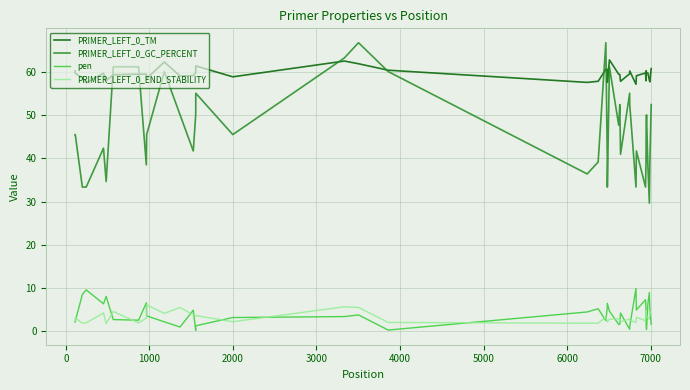

Which series has the largest total across all categories?

PRIMER_LEFT_0_TM